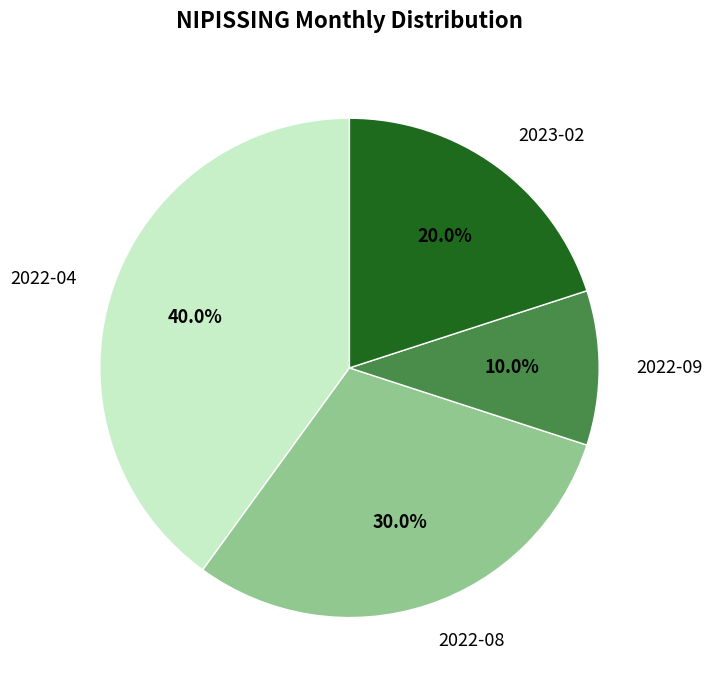

Is it true that 2022-04 is 40% of the pie?

True